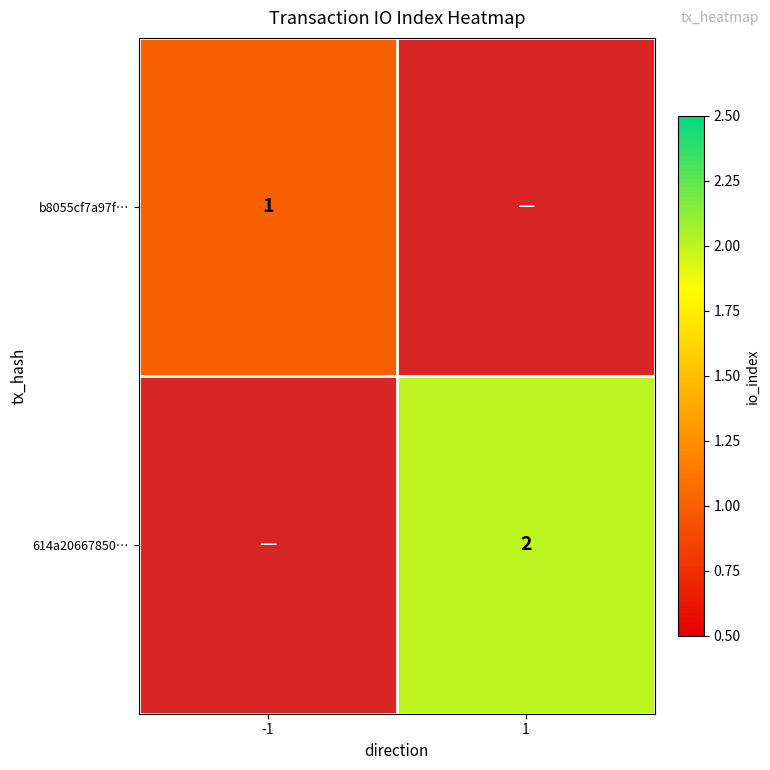

Is it true that 614a20667850… equals 1 at 1?

False